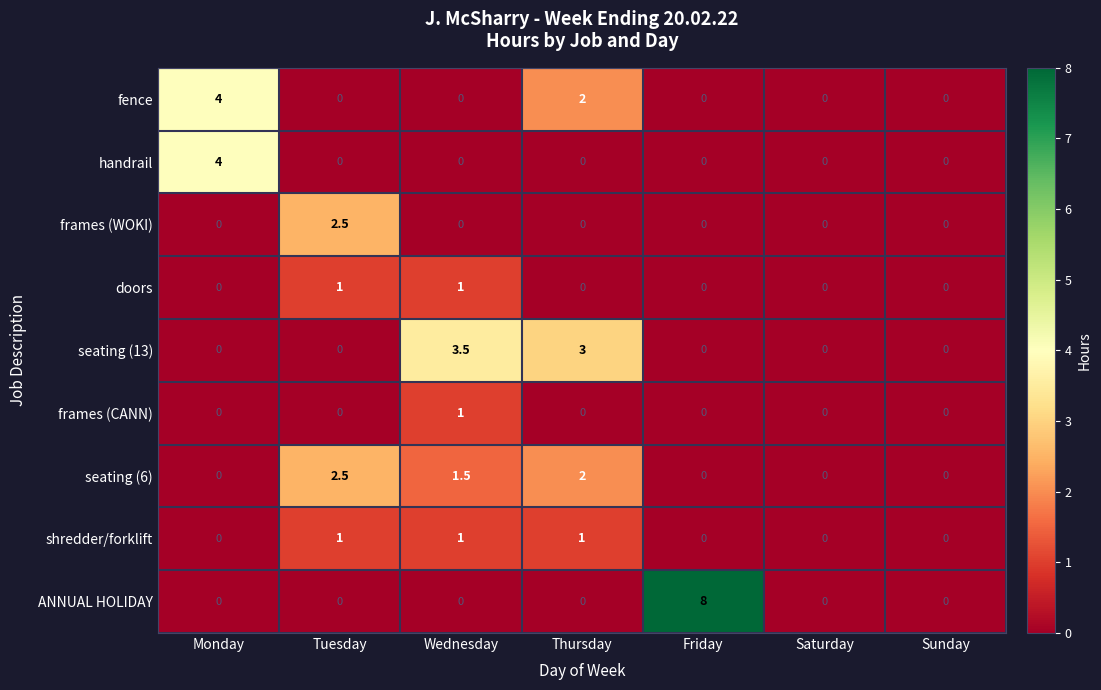

What is the sum of all shredder/forklift values?

3.0